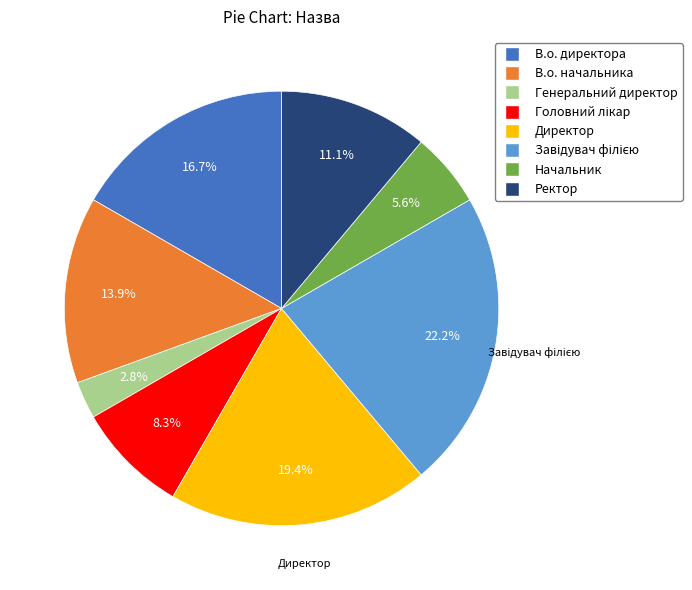

What portion of the pie excludes Директор?

80.6%